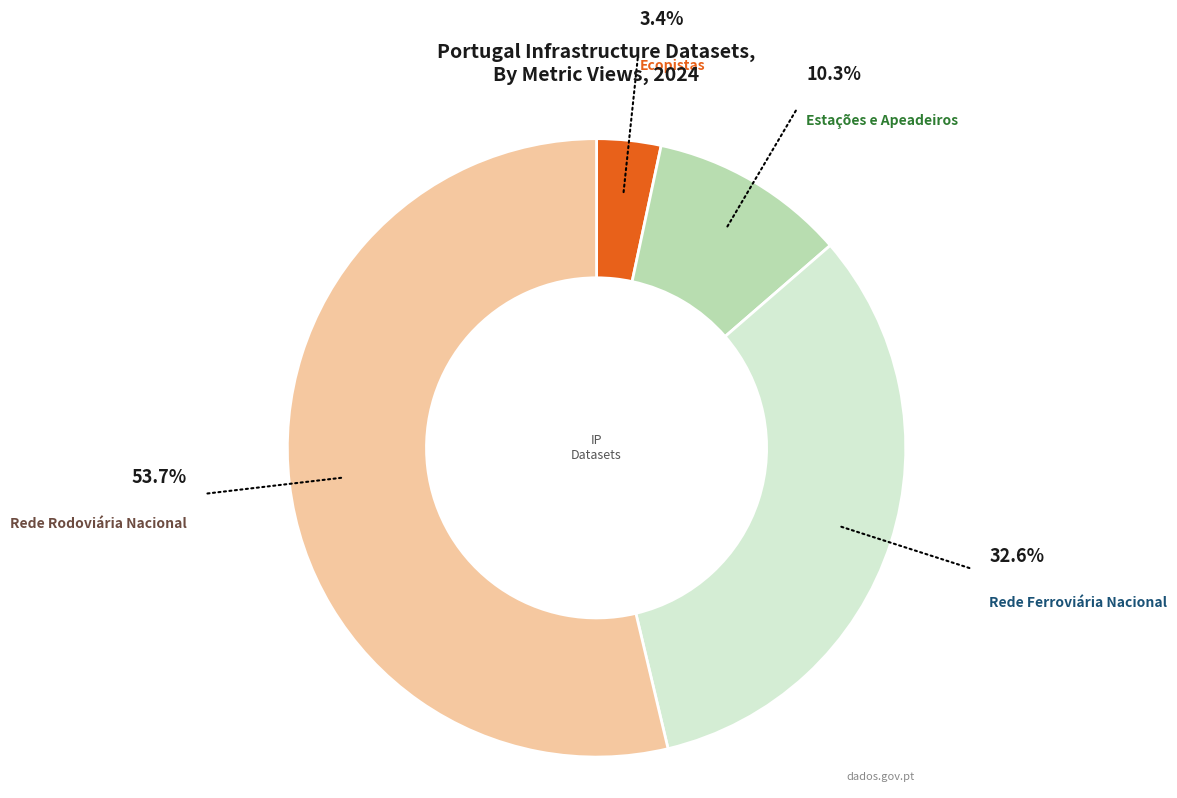

Between Rede Ferroviária Nacional and Estações e Apeadeiros, which is larger?

Rede Ferroviária Nacional